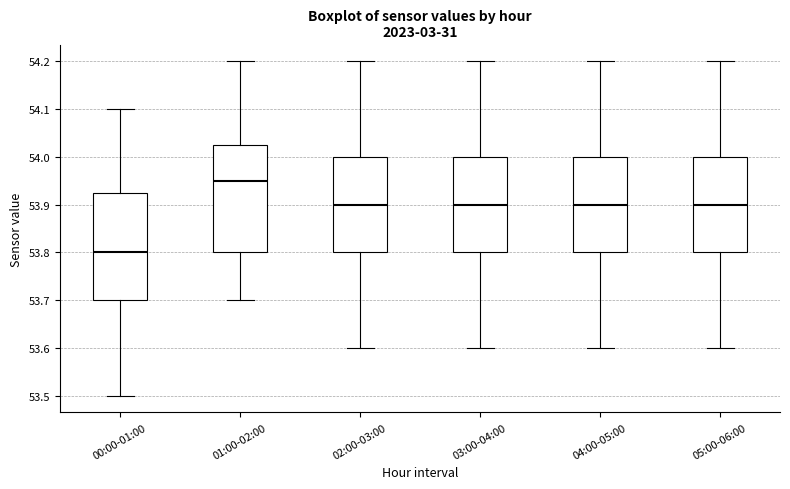

Reading left to right, read every box against the y-axis: the position of its median line, the range the box covers, and the ends of its whiskers. The values are not printed on the chart, so give them approximately, as read against the axis.

00:00-01:00: median 53.80, box 53.70 to 53.93, whiskers 53.50 to 54.10
01:00-02:00: median 53.95, box 53.80 to 54.03, whiskers 53.70 to 54.20
02:00-03:00: median 53.90, box 53.80 to 54.00, whiskers 53.60 to 54.20
03:00-04:00: median 53.90, box 53.80 to 54.00, whiskers 53.60 to 54.20
04:00-05:00: median 53.90, box 53.80 to 54.00, whiskers 53.60 to 54.20
05:00-06:00: median 53.90, box 53.80 to 54.00, whiskers 53.60 to 54.20